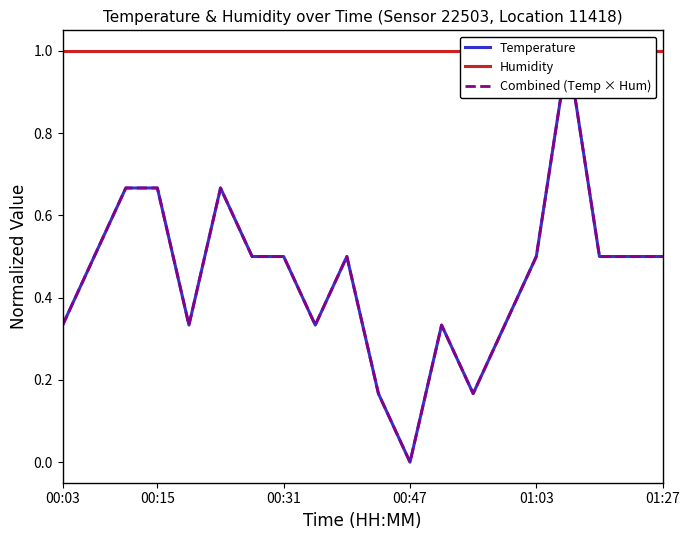

At which category is the sum across all series the highest?

16